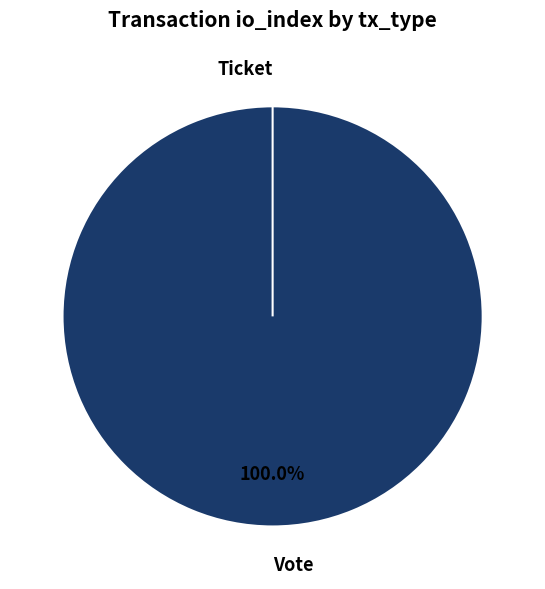

Count the number of slices in the pie.

2